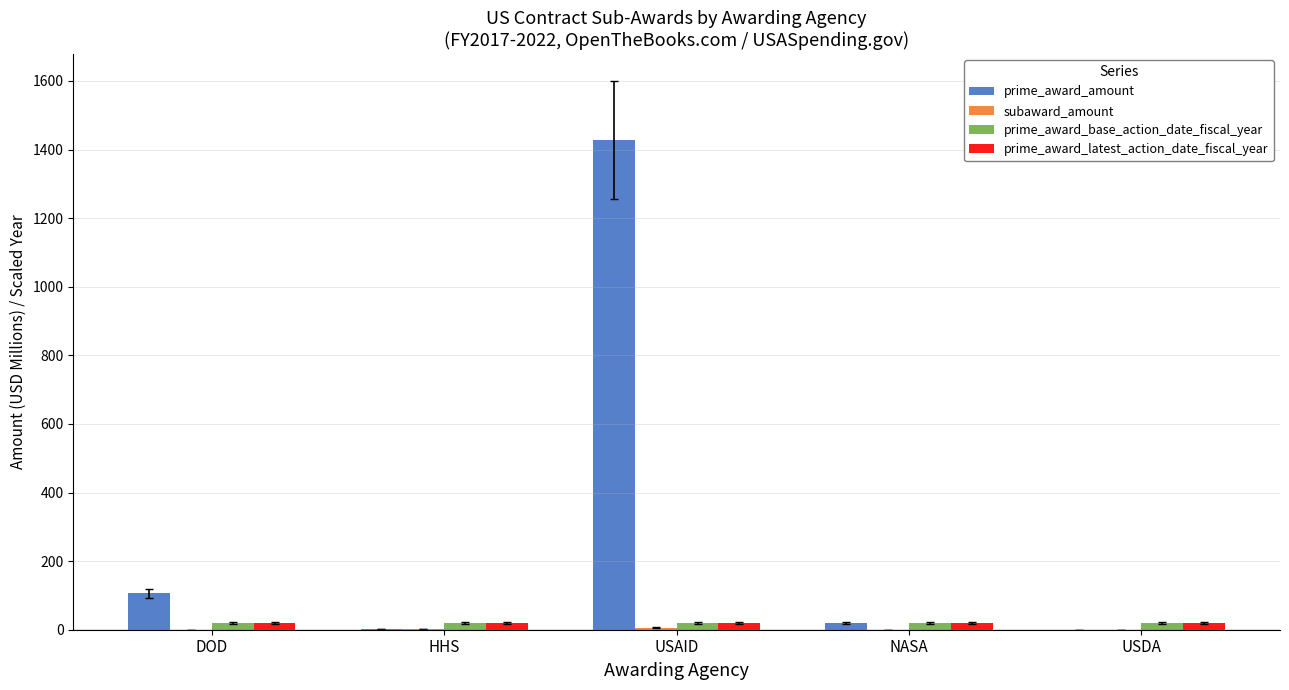

Is it true that prime_award_amount equals 1427.5 at USAID?

True